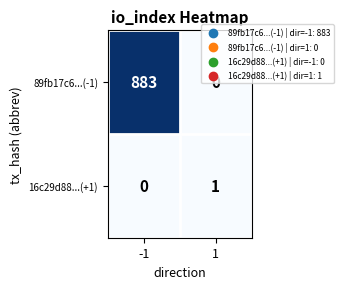

Which series has the largest total across all categories?

89fb17c6...(-1)